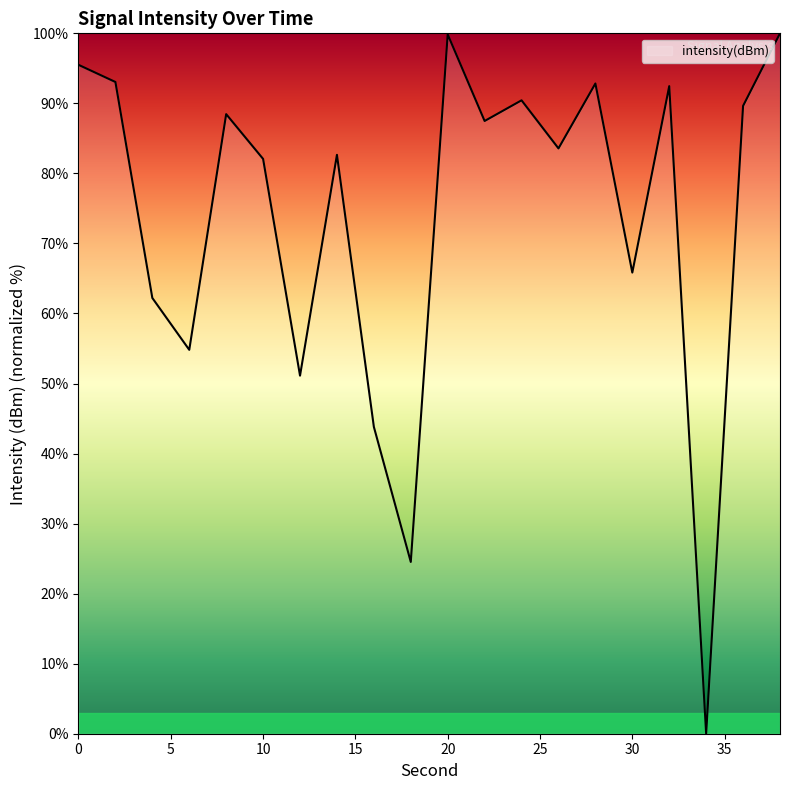

What is the difference between the second highest and second lowest values?

75.3